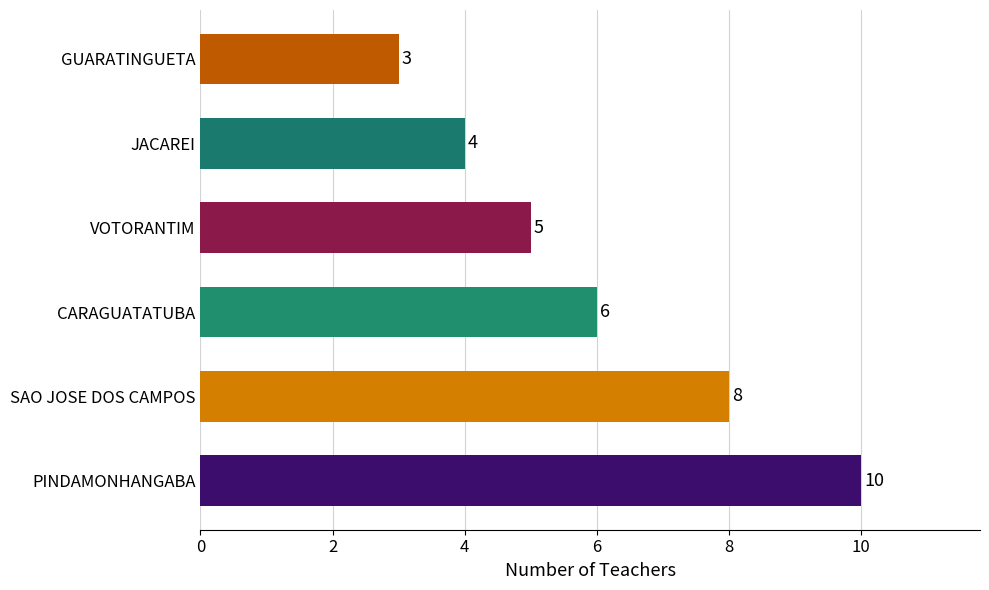

Reading top to bottom, list all the values displayed in this chart.

3	4	5	6	8	10